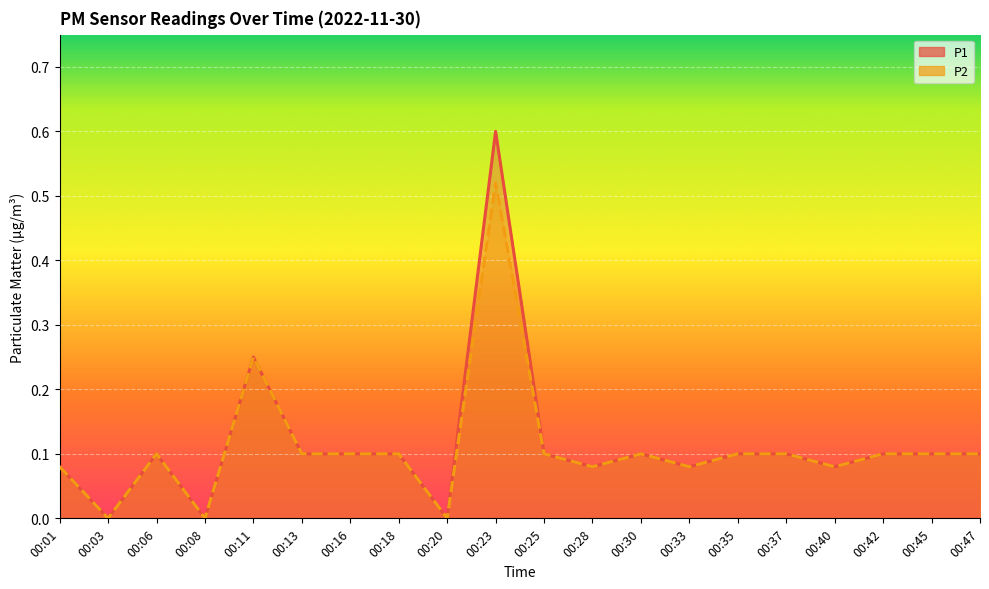

What is the difference between the P2 values at 00:23 and 00:33?

0.4